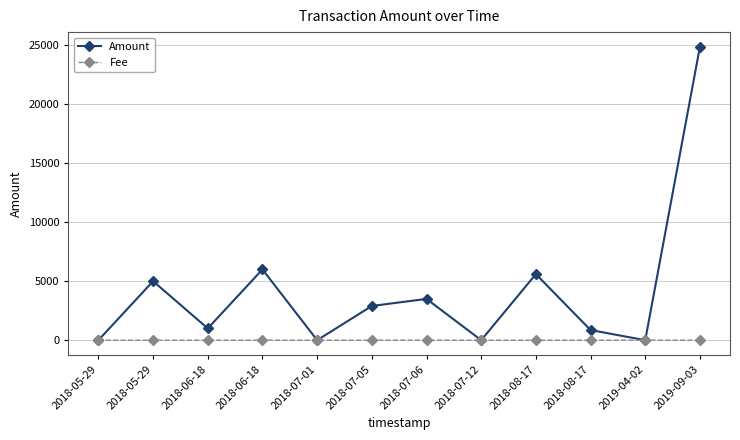

Does the chart have visible grid lines?

Yes